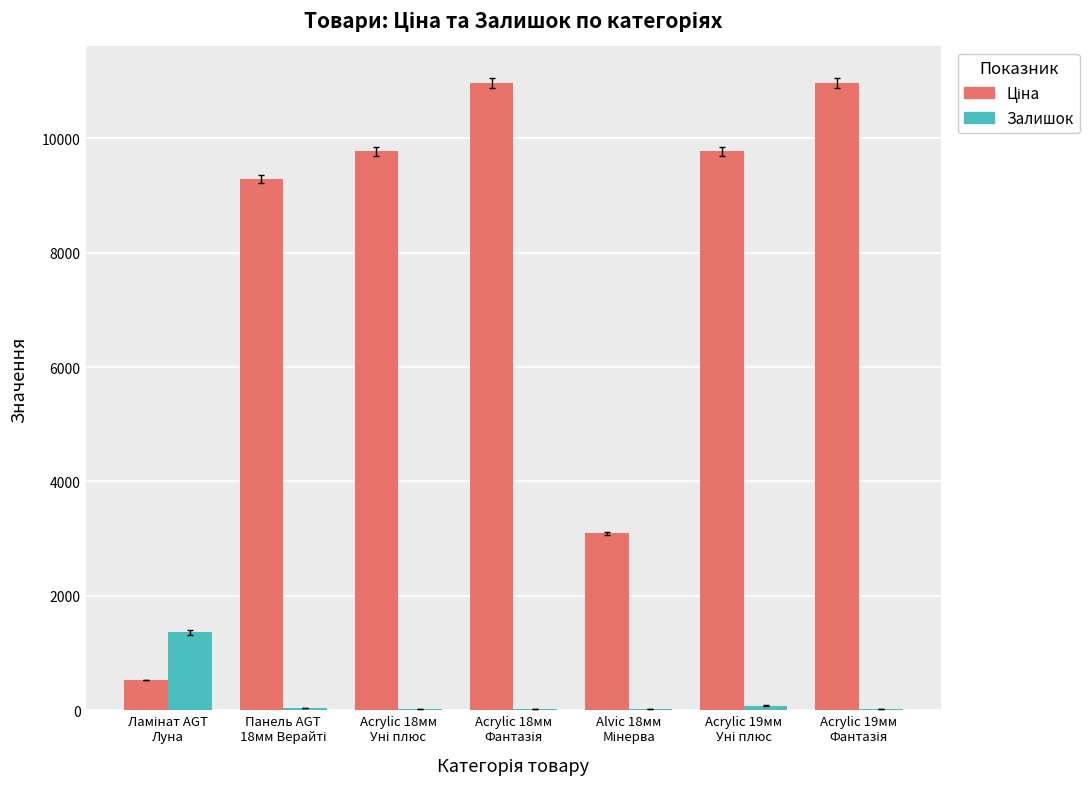

What is the maximum value shown in the chart?

10964.4